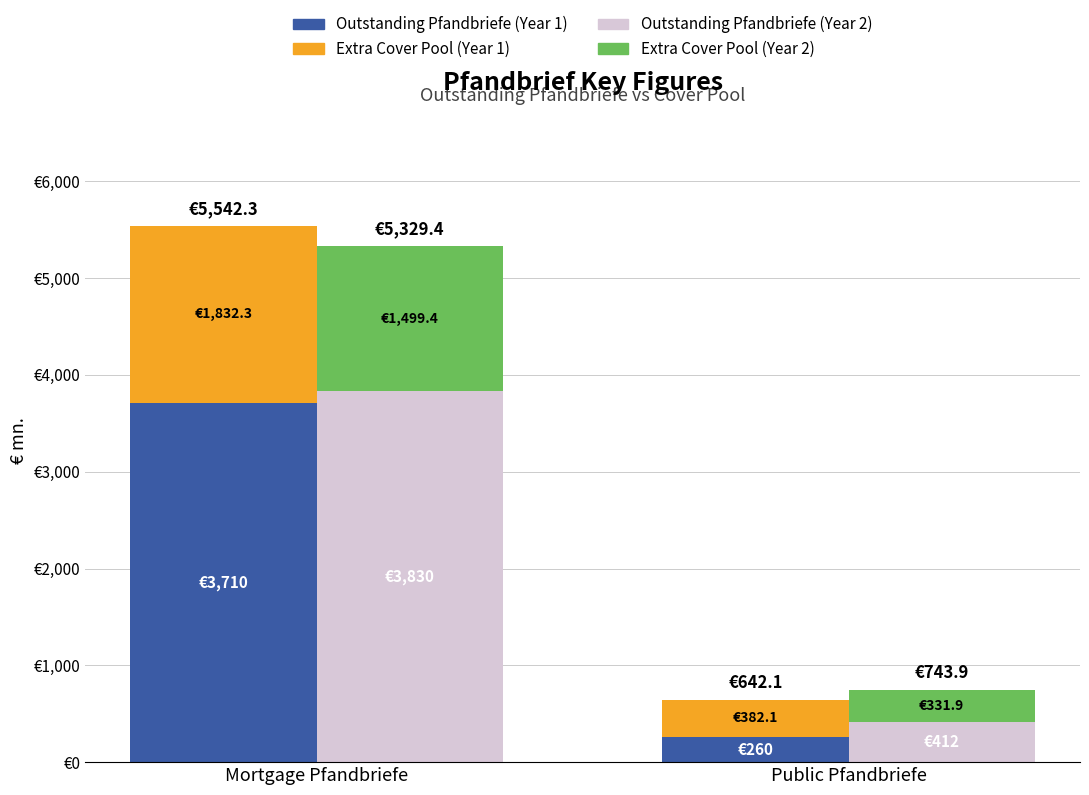

Read the Outstanding Pfandbriefe (Year 2) value at Mortgage Pfandbriefe.

3830.0